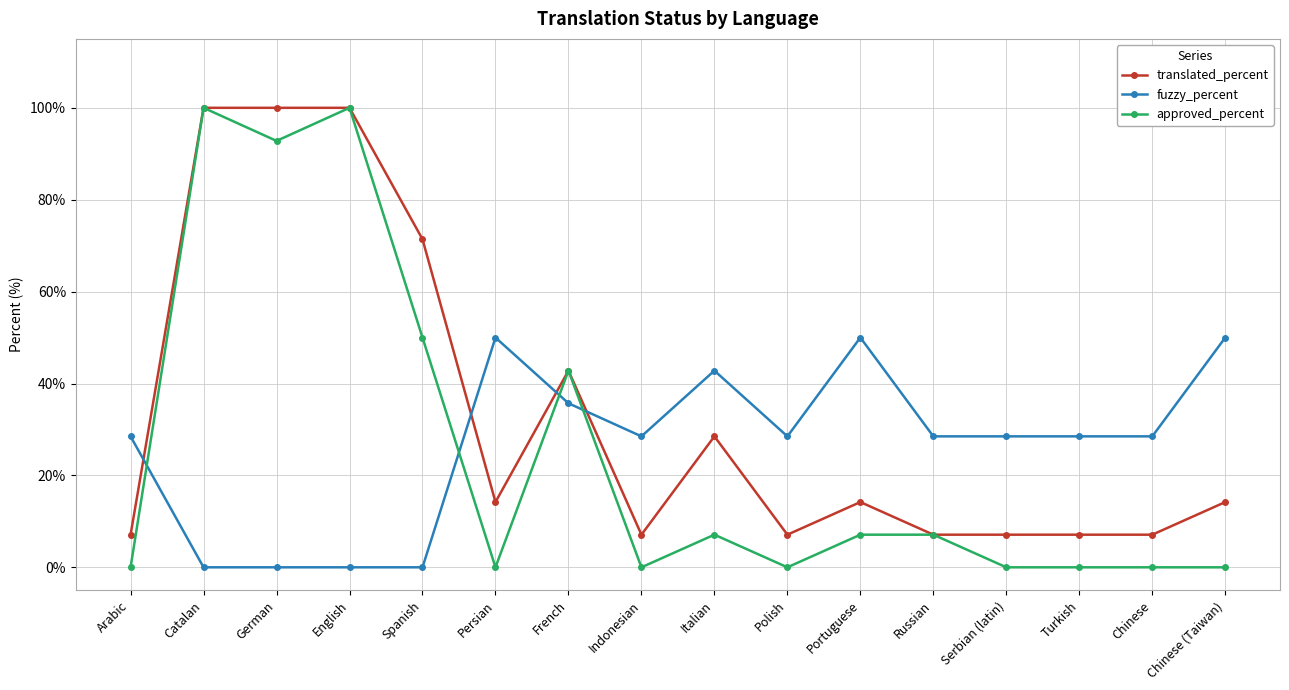

What is the sum of the translated_percent values at Serbian (latin) and Spanish?

78.5